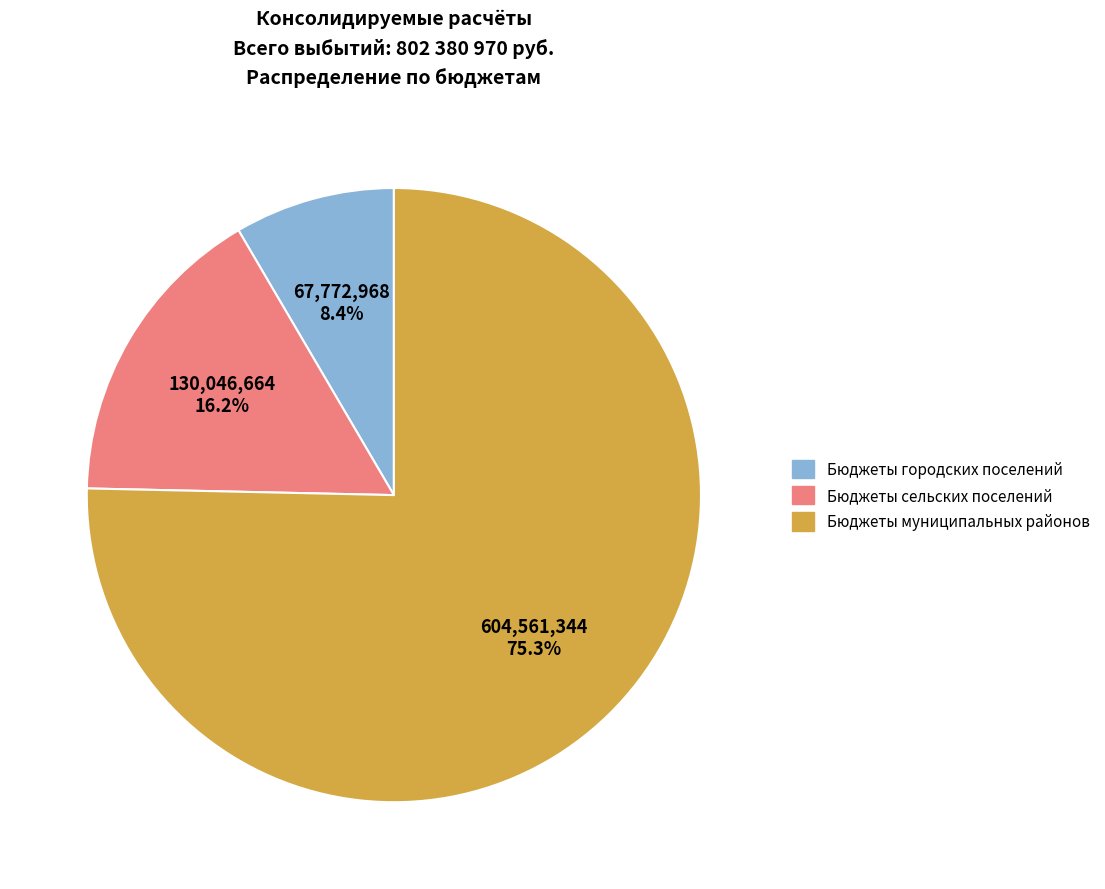

Rank the categories by value from lowest to highest.

Бюджеты городских поселений, Бюджеты сельских поселений, Бюджеты муниципальных районов